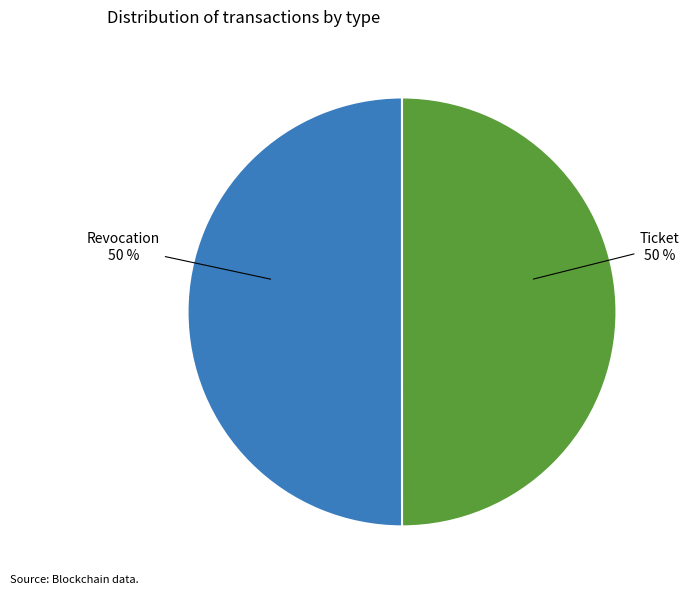

To the nearest percent, what percentage of the pie is Ticket?

50%